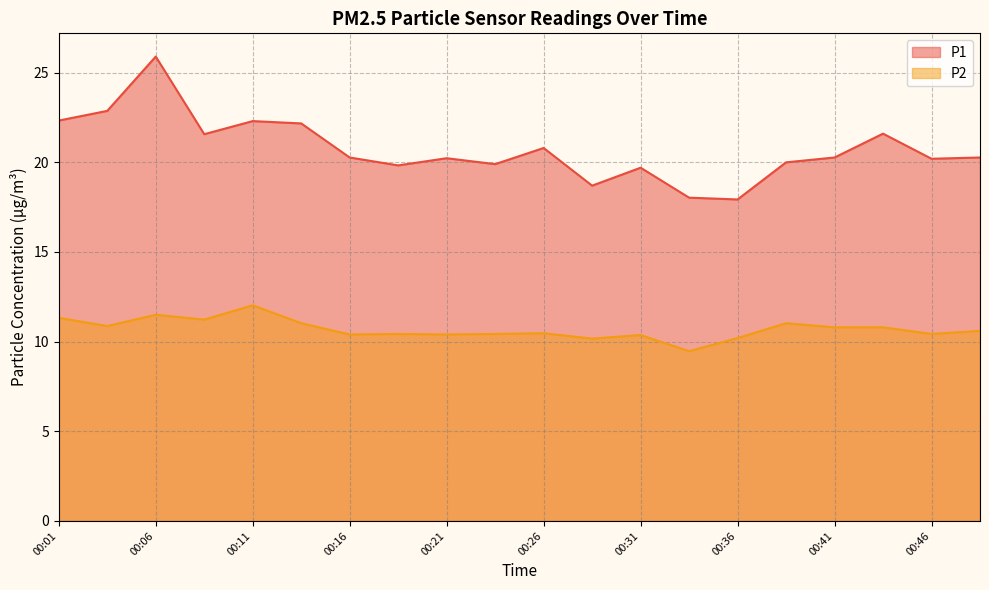

What is the spread (max minus min) of values at 00:48?

9.7